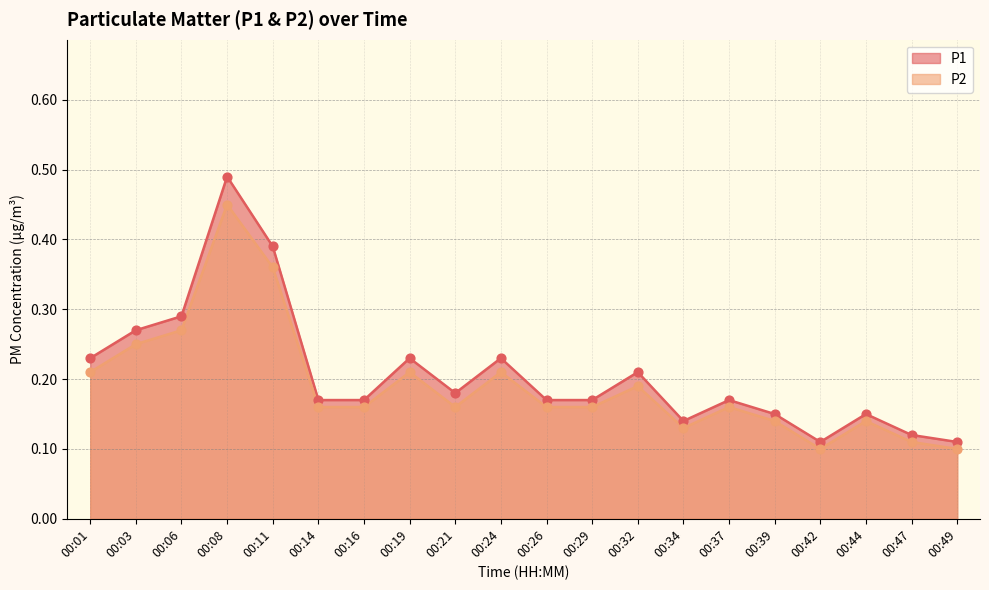

Which series has the widest spread of Y values?

P1